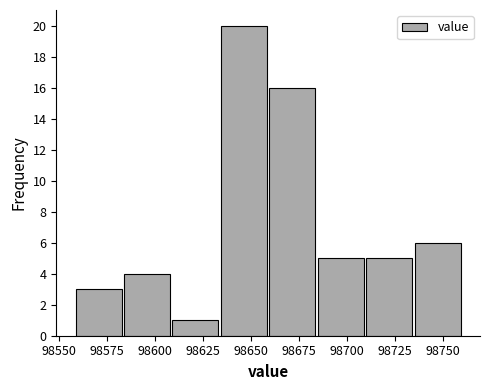

Reading left to right, transcribe this chart: for each bar, give the range it covers on the x-axis and its height. Neither the bar edges nor the heights are printed on the chart, so give them approximately, as read against the axes.

98560 to 98585: 3
98585 to 98610: 4
98610 to 98635: 1
98635 to 98660: 20
98660 to 98685: 16
98685 to 98710: 5
98710 to 98735: 5
98735 to 98760: 6